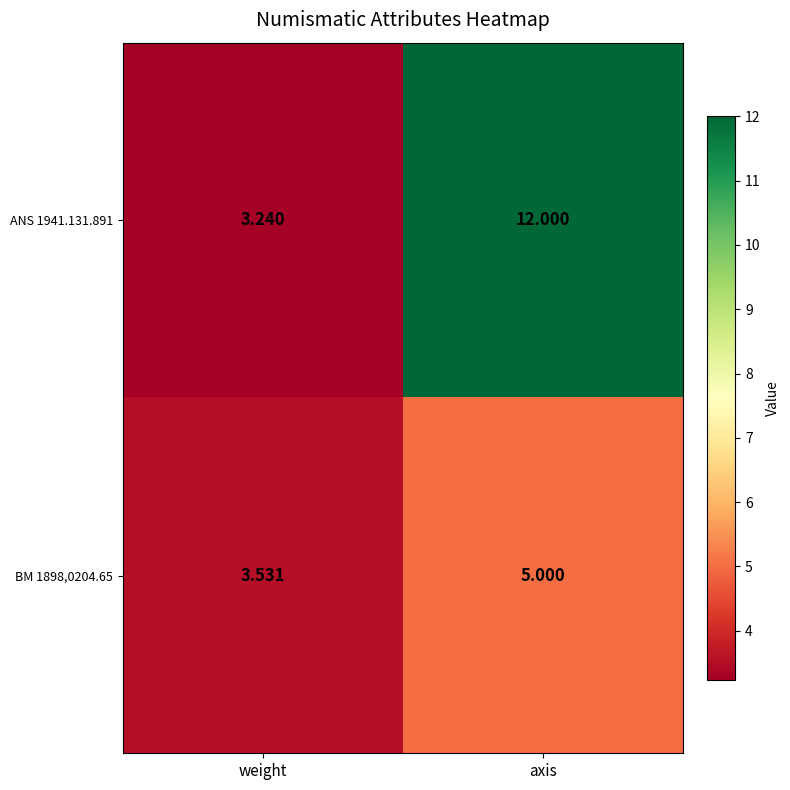

At which label does BM 1898,0204.65 reach its minimum?

weight